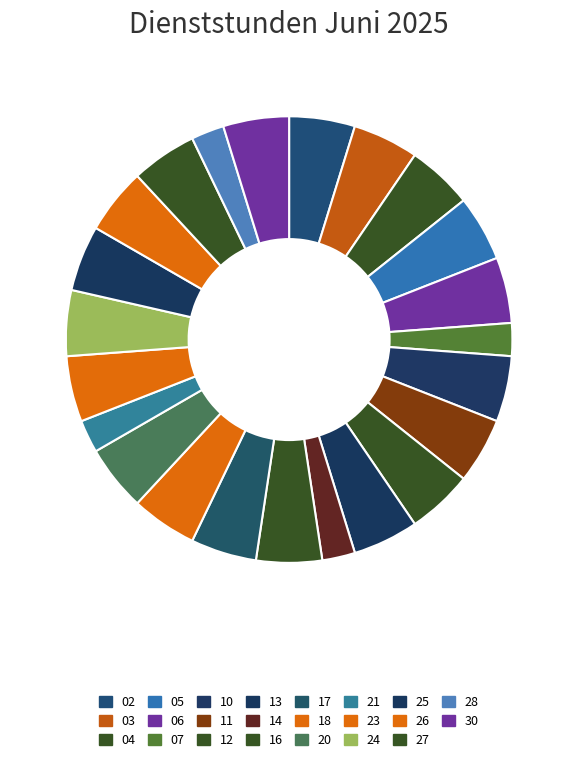

Do 27 and 12 together represent more than half of the pie?

No